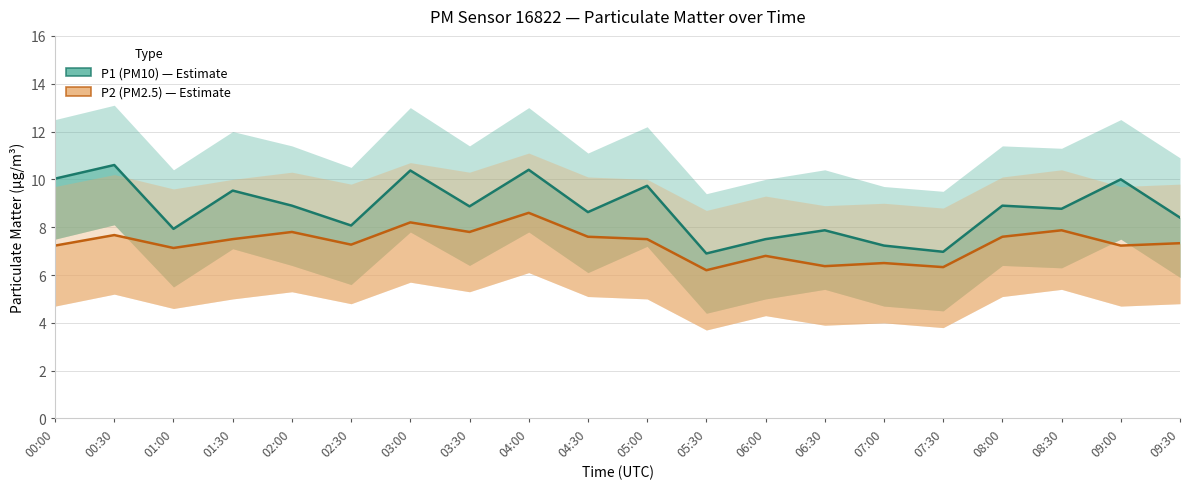

How many interior local valleys does the P2 (PM2.5) series have?

7